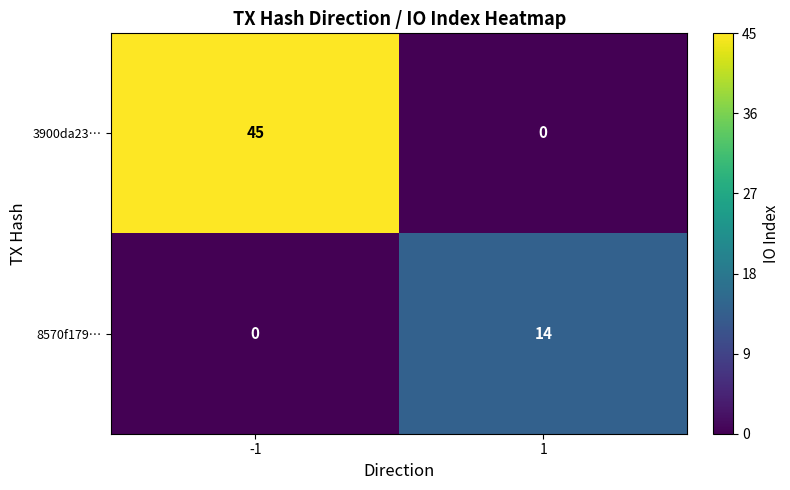

What is the maximum value shown in the chart?

45